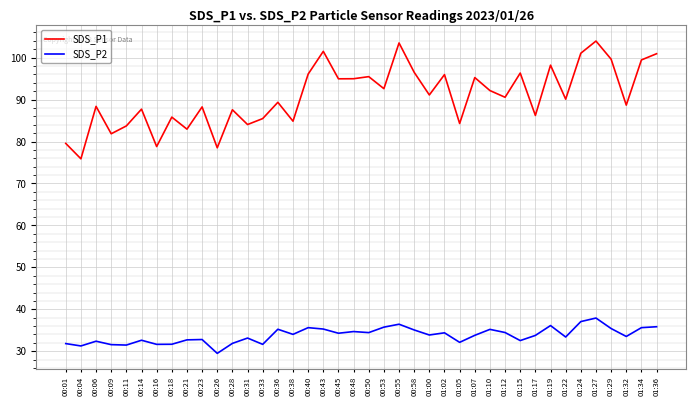

What is the difference between the maximum and minimum values in the SDS_P1 series?

28.1